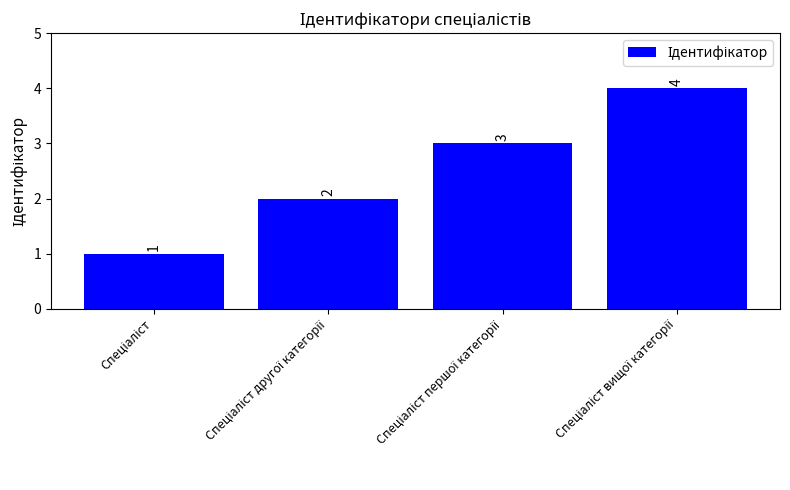

How many values are between 2 and 4?

3